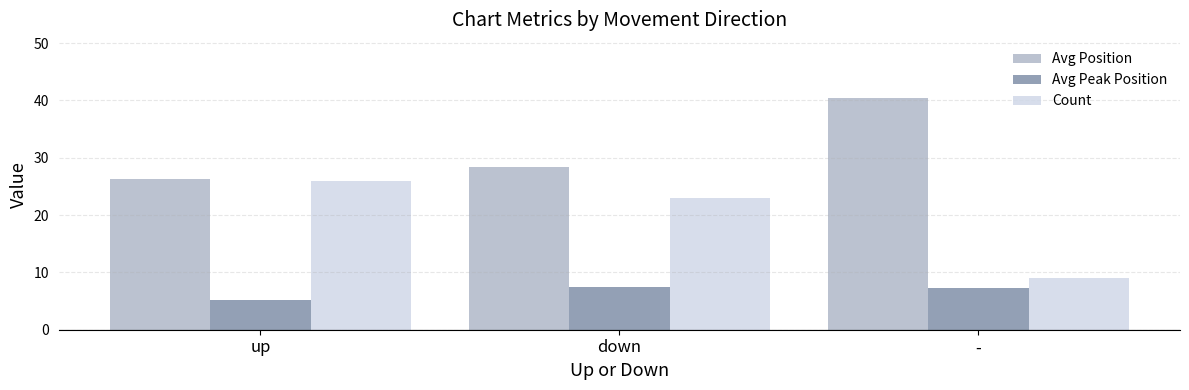

Which series has the largest range (max minus min)?

Count